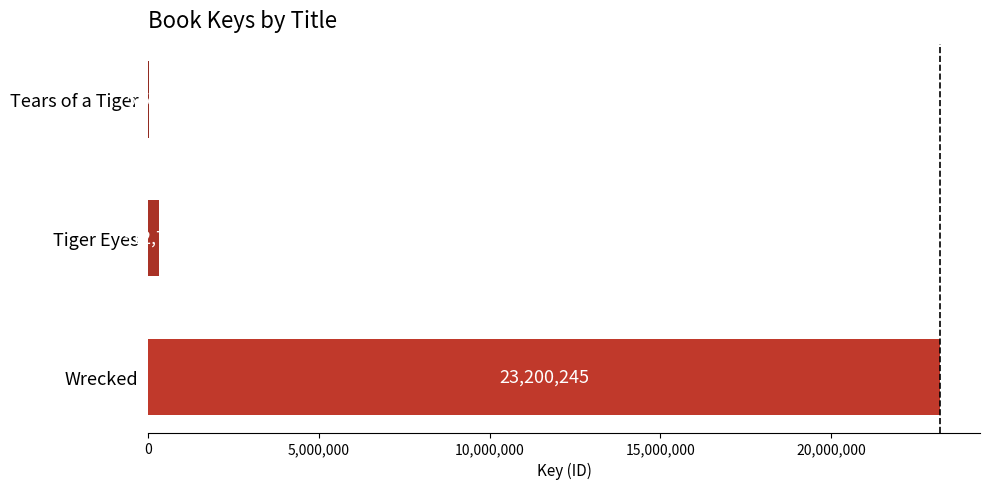

At which category does the chart reach its peak across all series?

Wrecked